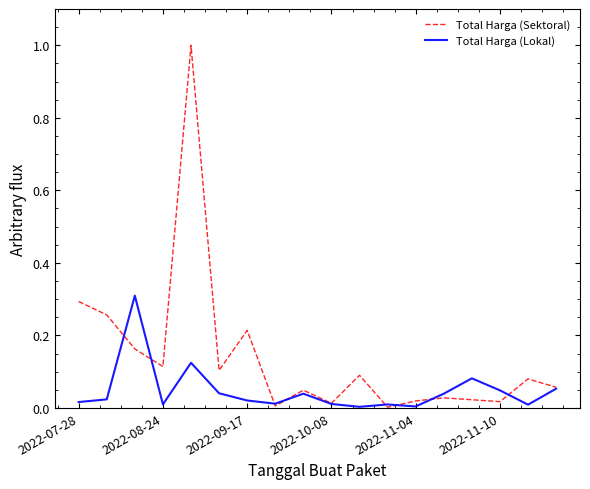

Rank the series by their average value, from highest to lowest.

Total Harga (Sektoral), Total Harga (Lokal)